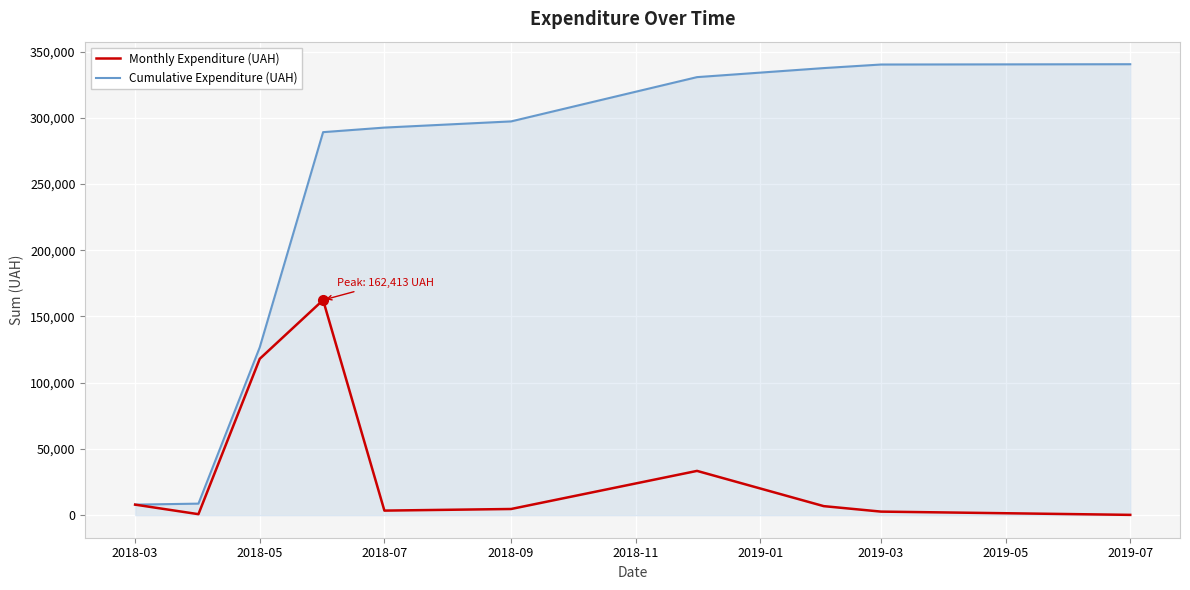

List the series in order of their overall mean, lowest first.

Monthly Expenditure (UAH), Cumulative Expenditure (UAH)